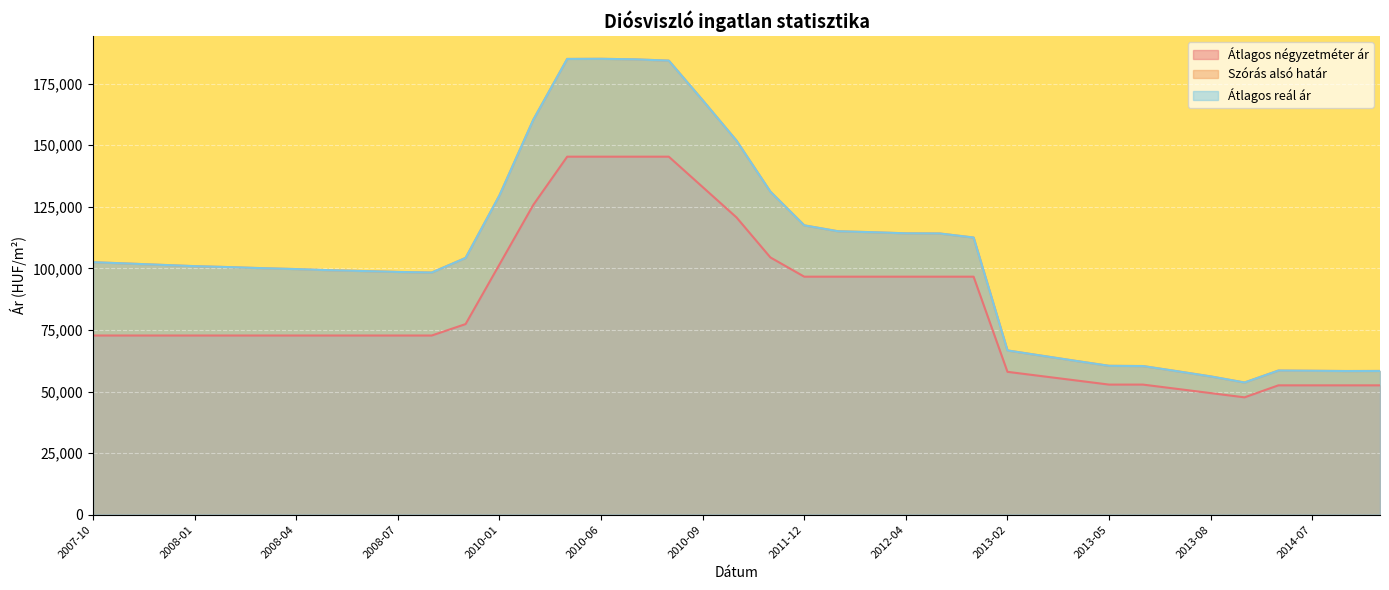

The value of Szórás alsó határ at 2014-09 is 58341. True or false?

True